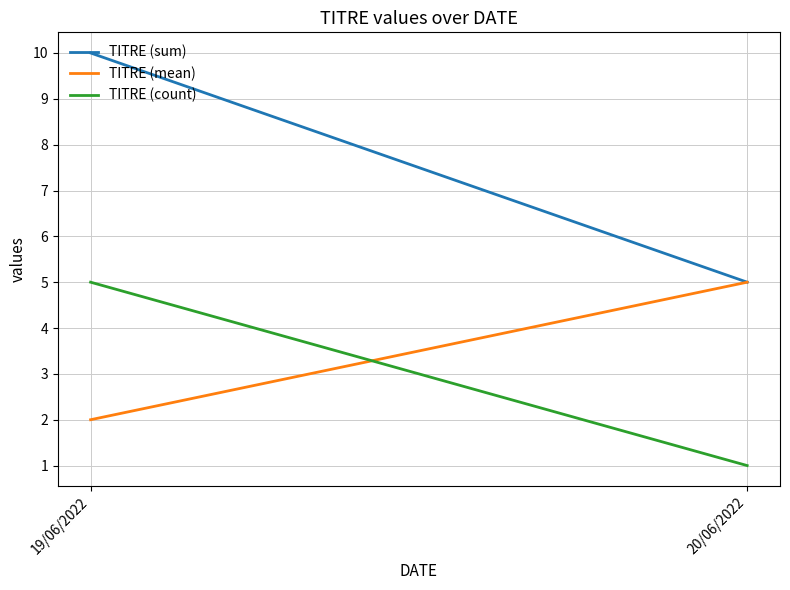

Reading left to right, extract all data points from this chart.

TITRE (sum): 19/06/2022=10	20/06/2022=5
TITRE (mean): 19/06/2022=2	20/06/2022=5
TITRE (count): 19/06/2022=5	20/06/2022=1